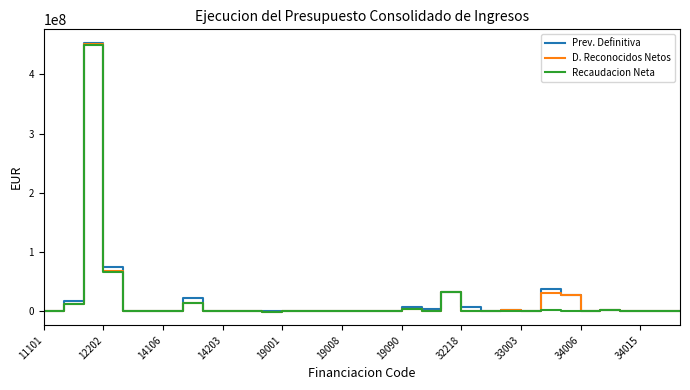

What is the maximum value shown in the chart?

453550140.2